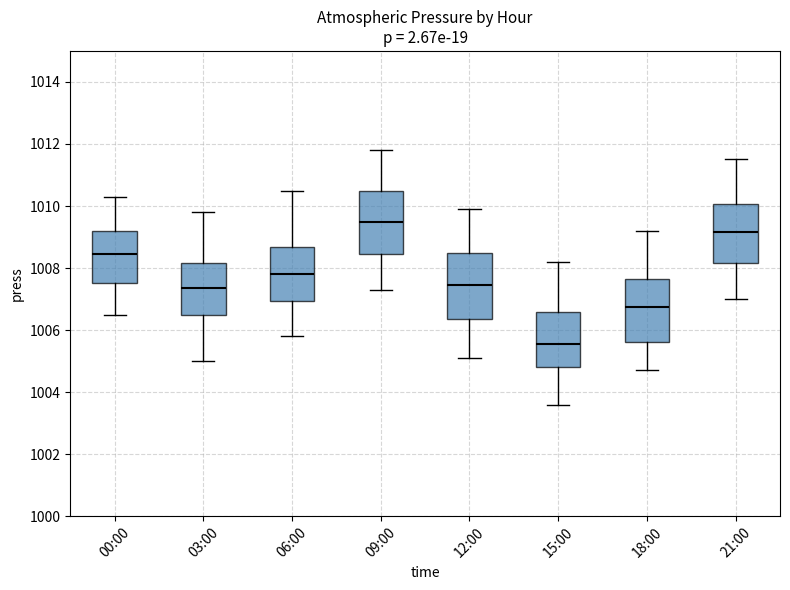

Which box has the highest median line?

09:00